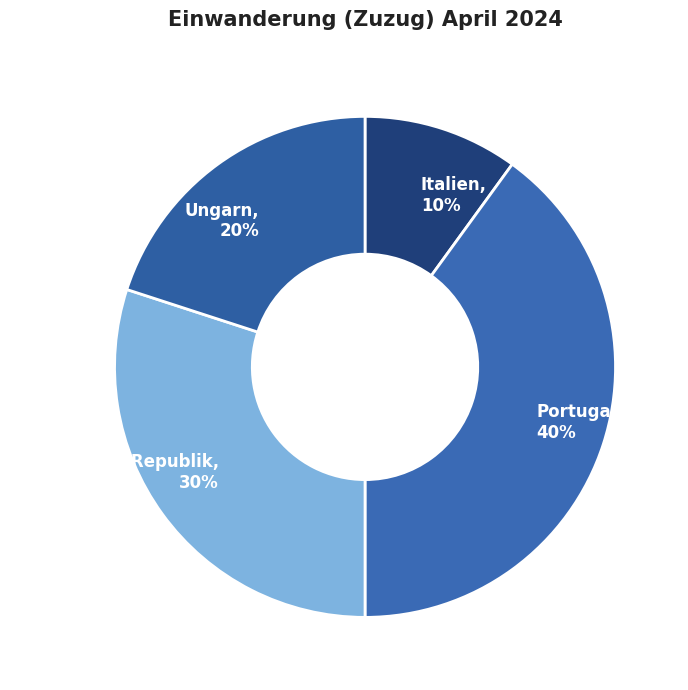

Do Italien and Ungarn together represent more than half of the pie?

No